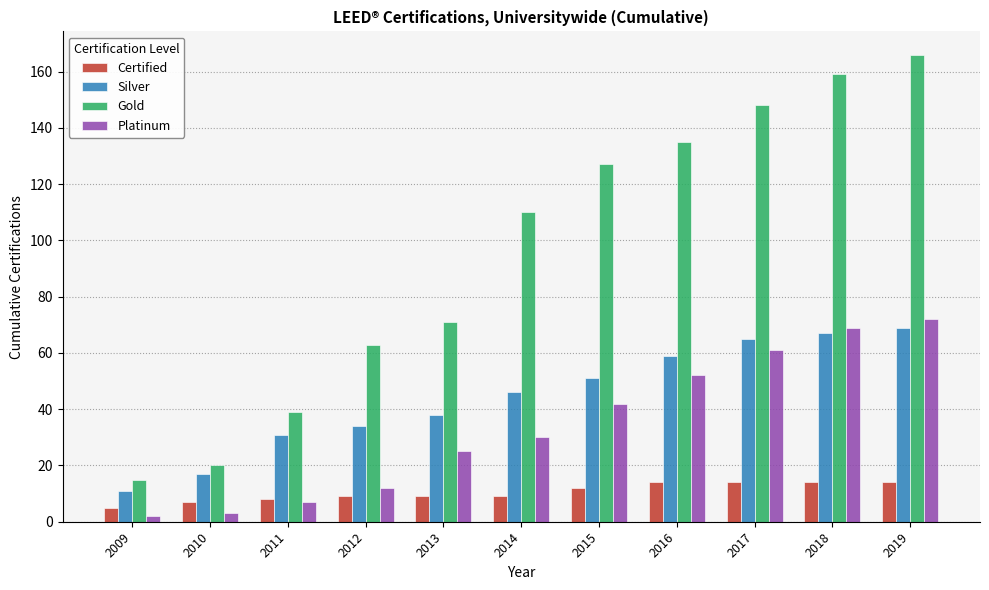

Which series changed the most between 2009 and 2016?

Gold